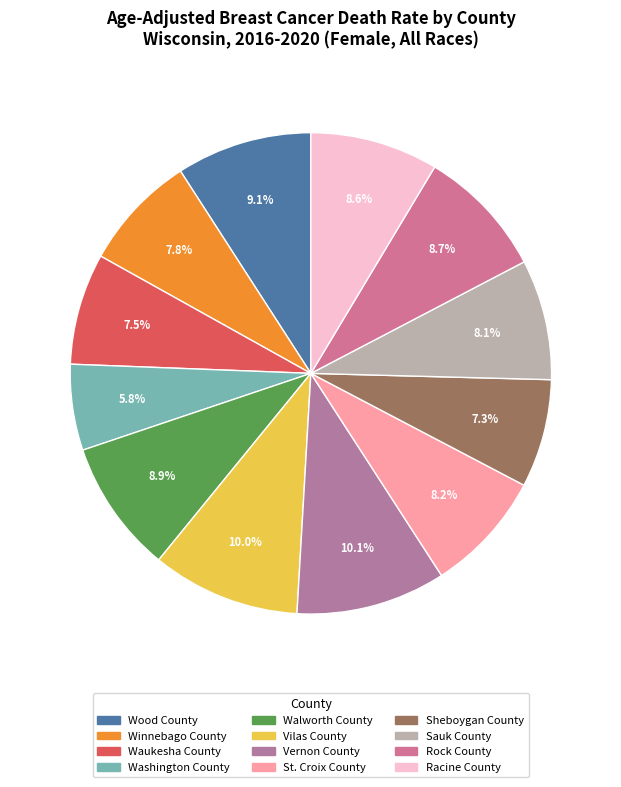

Combined, do Sheboygan County and St. Croix County account for over 50%?

No